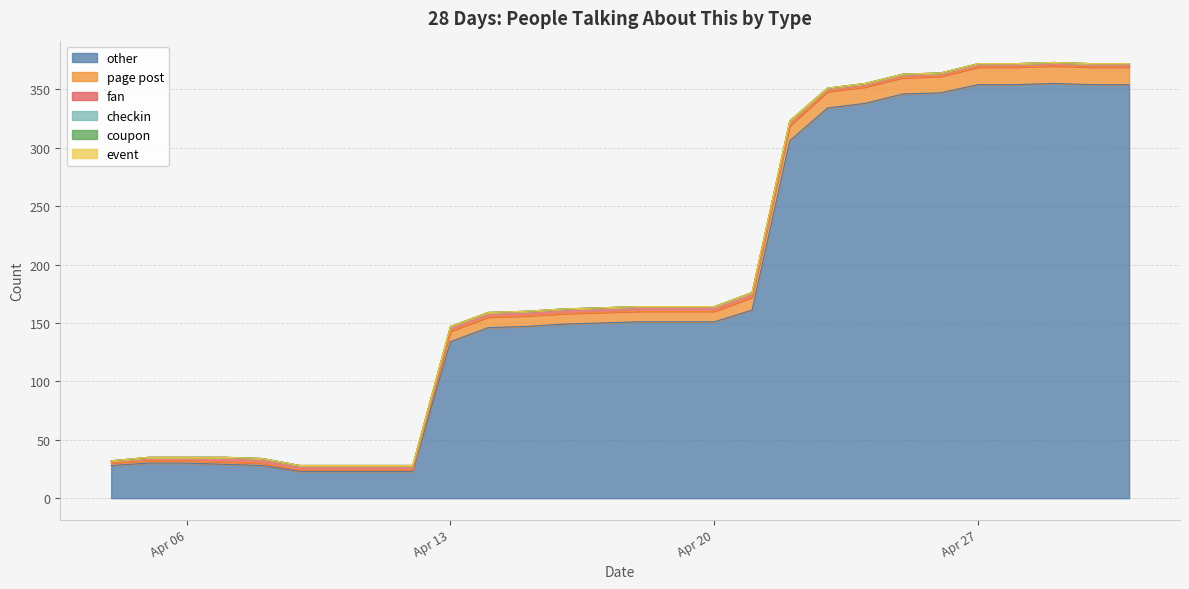

True or false: checkin has more than 0 points higher than both neighbors.

False